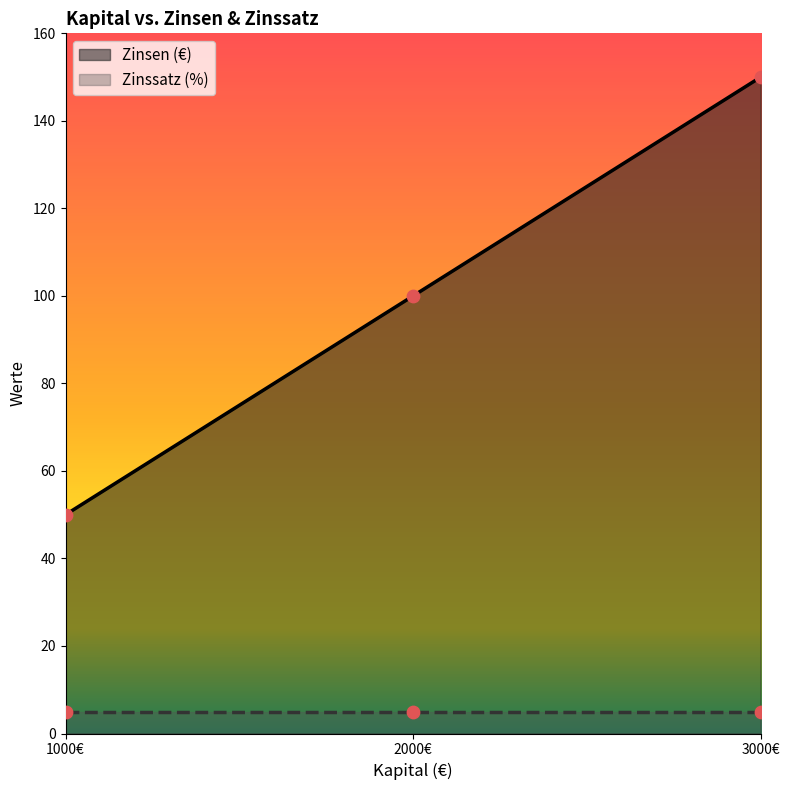

The value of Zinsen (€) at 3000€ is 41. True or false?

False